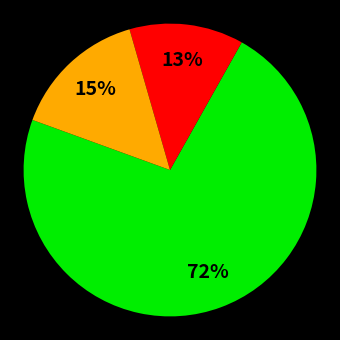

Is there any slice that represents more than half of the pie?

Yes